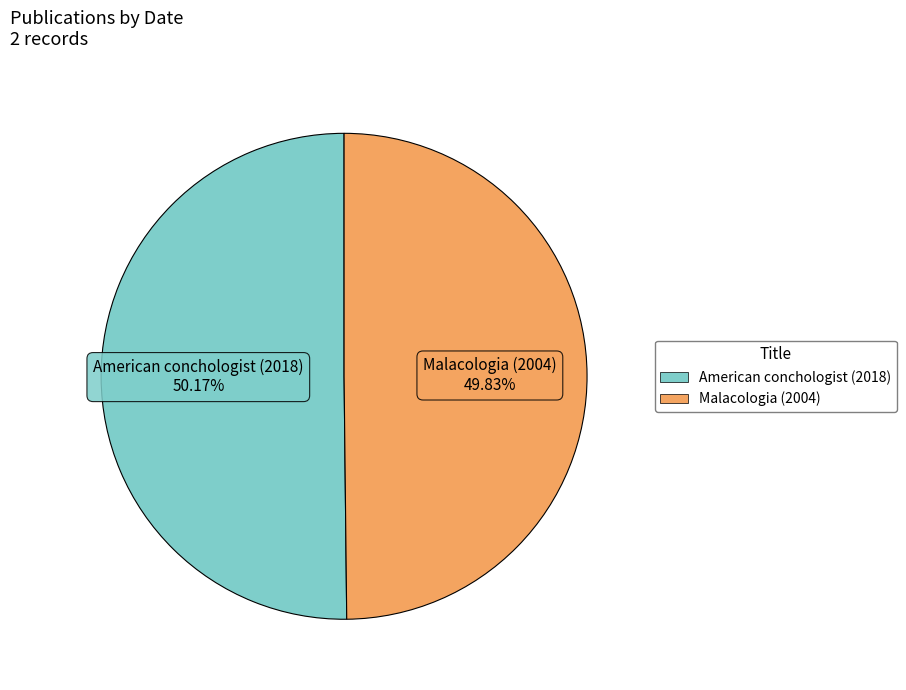

To the nearest percent, what percentage of the pie is American conchologist (2018)?

50%